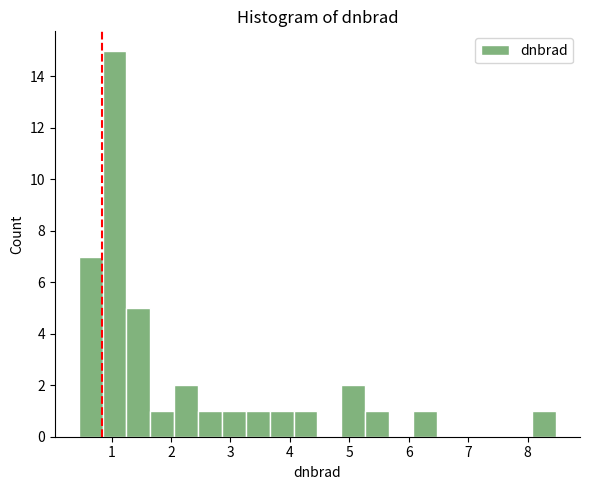

Reading left to right, transcribe this chart: for each bar, give the range it covers on the x-axis and its height. Neither the bar edges nor the heights are printed on the chart, so give them approximately, as read against the axes.

0.4 to 0.8: 7
0.8 to 1.2: 15
1.2 to 1.7: 5
1.7 to 2.1: 1
2.1 to 2.5: 2
2.5 to 2.9: 1
2.9 to 3.3: 1
3.3 to 3.7: 1
3.7 to 4.1: 1
4.1 to 4.5: 1
4.5 to 4.9: 0
4.9 to 5.3: 2
5.3 to 5.7: 1
5.7 to 6.1: 0
6.1 to 6.5: 1
6.5 to 6.9: 0
6.9 to 7.3: 0
7.3 to 7.7: 0
7.7 to 8.1: 0
8.1 to 8.5: 1